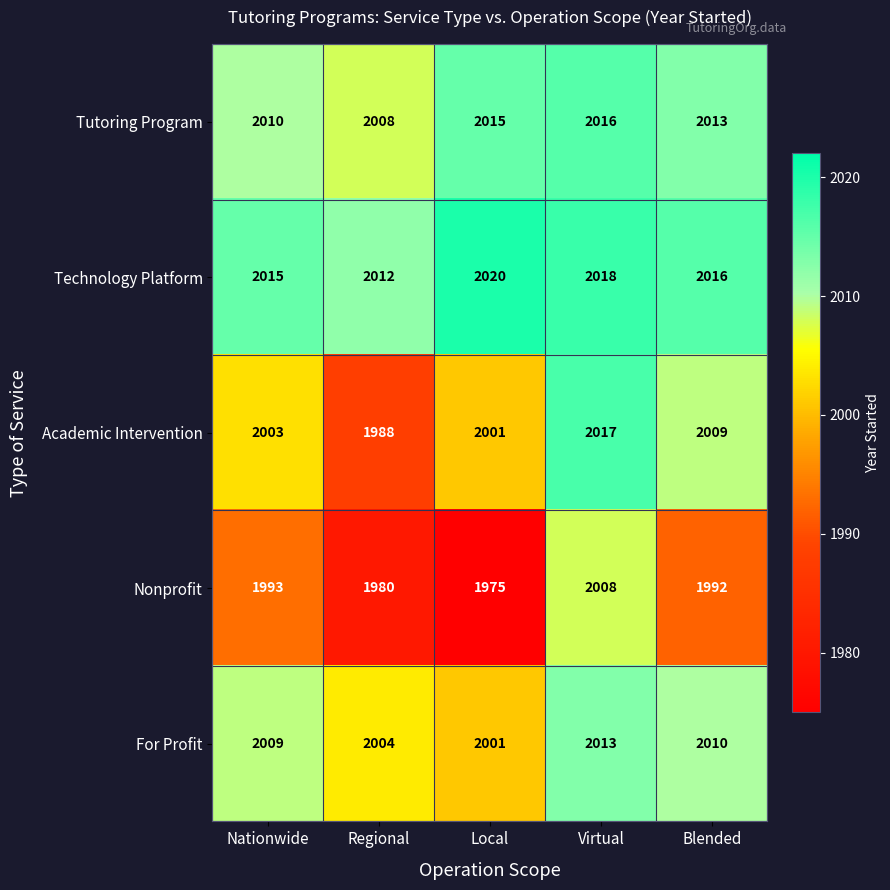

Is it true that For Profit equals 3145 at Virtual?

False